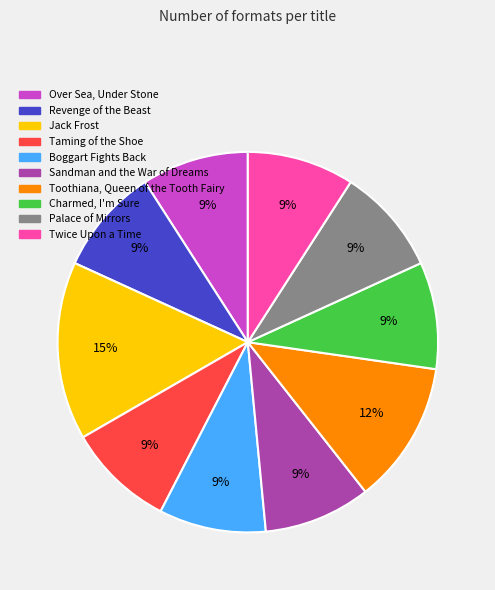

Do Taming of the Shoe and Jack Frost together represent more than half of the pie?

No